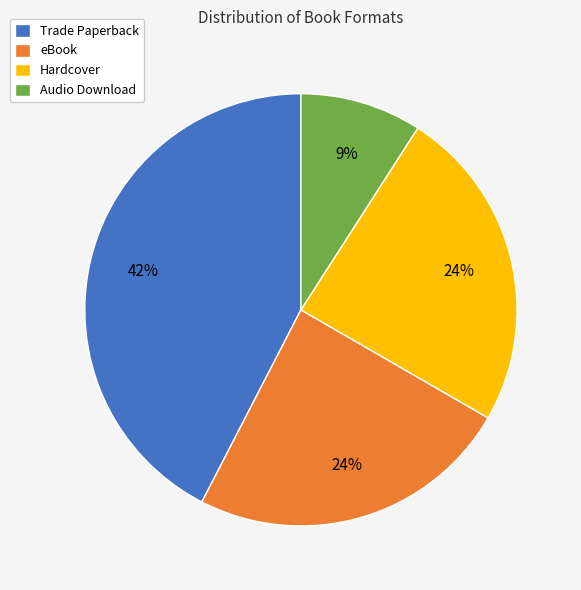

Which has a higher value, Trade Paperback or eBook?

Trade Paperback